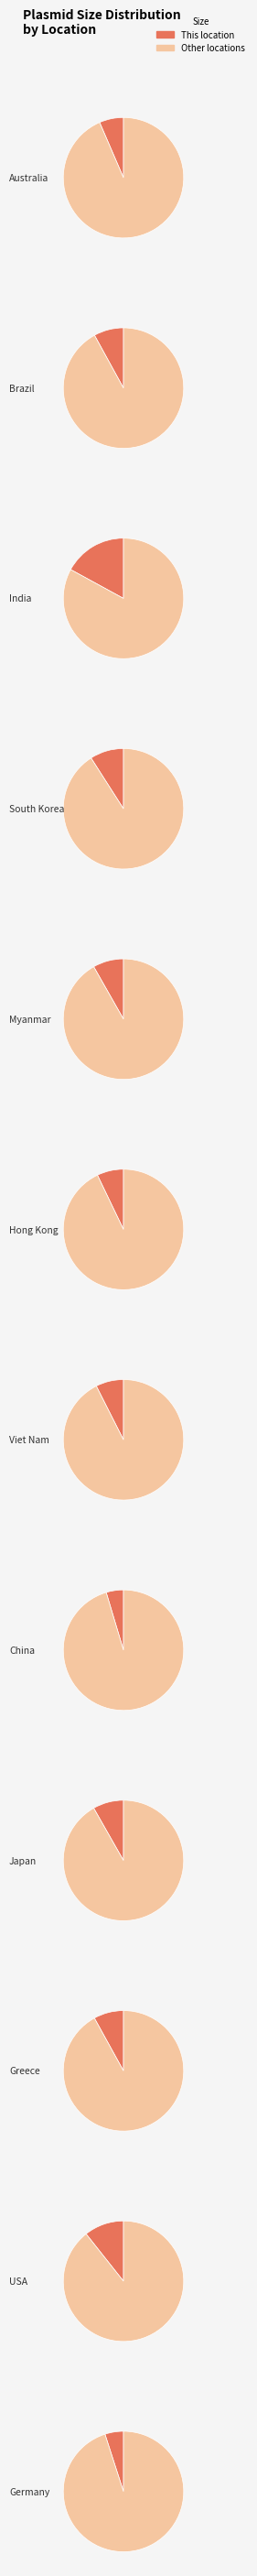

The Viet Nam slice represents 7% of the pie. True or false?

True